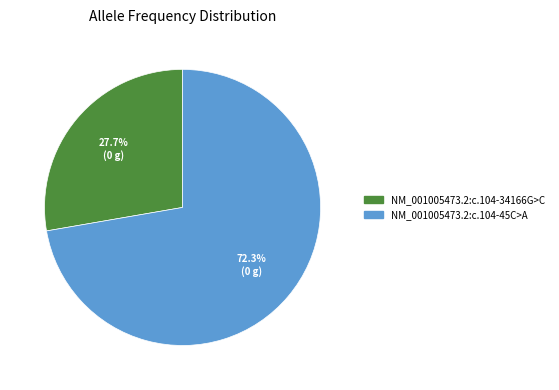

Which category accounts for the majority?

NM_001005473.2:c.104-45C>A